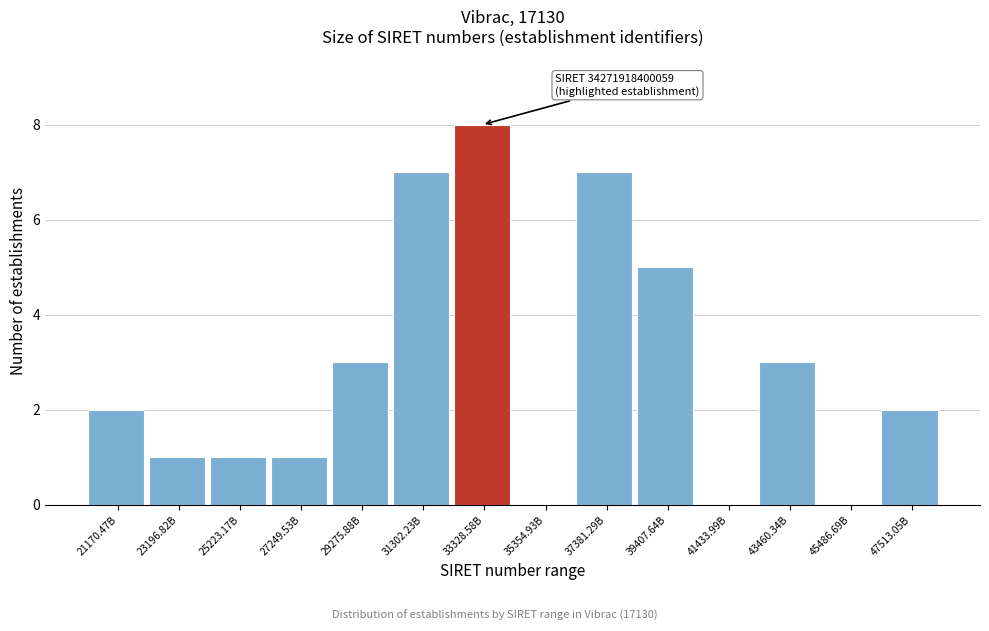

Reading left to right, extract all data points from this chart.

21170.47B=2	23196.82B=1	25223.17B=1	27249.53B=1	29275.88B=3	31302.23B=7	33328.58B=8	35354.93B=0	37381.29B=7	39407.64B=5	41433.99B=0	43460.34B=3	45486.69B=0	47513.05B=2